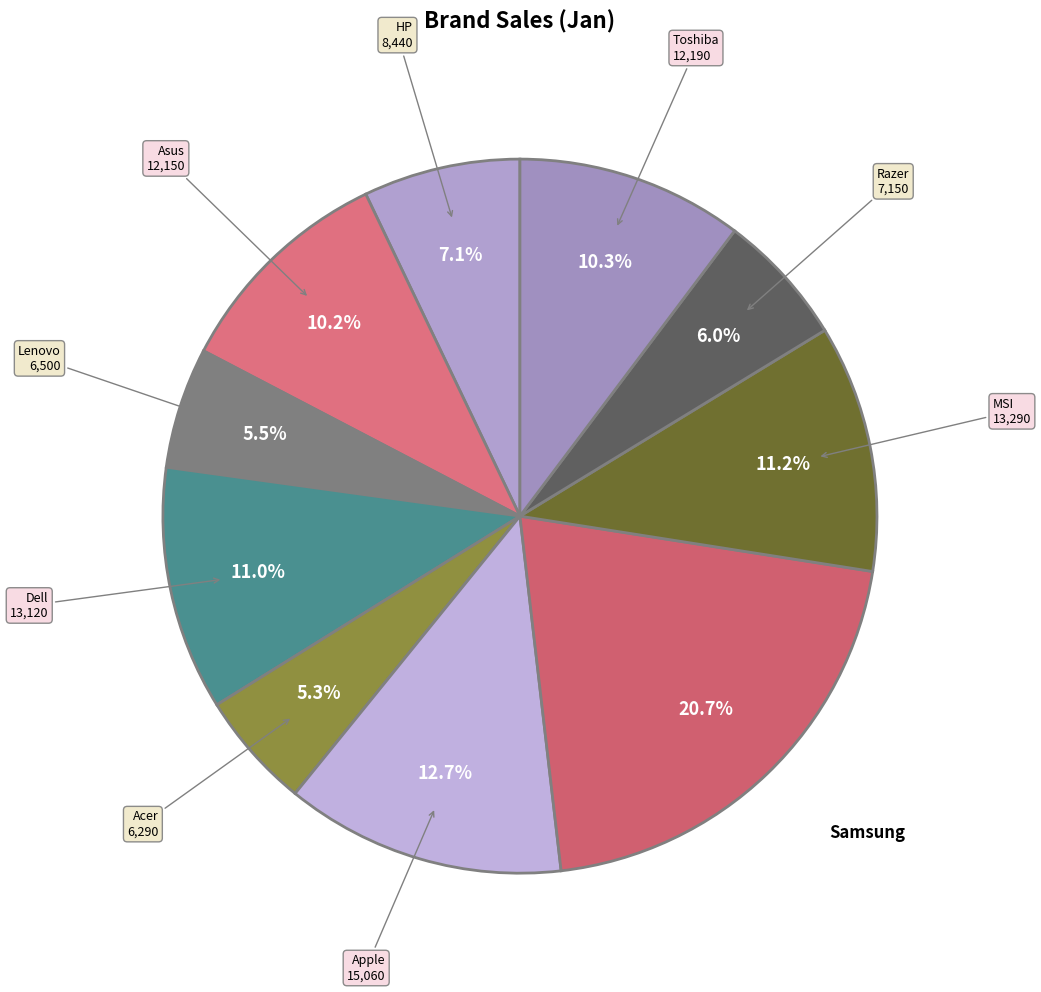

To the nearest percent, what percentage of the pie is Asus?

10%